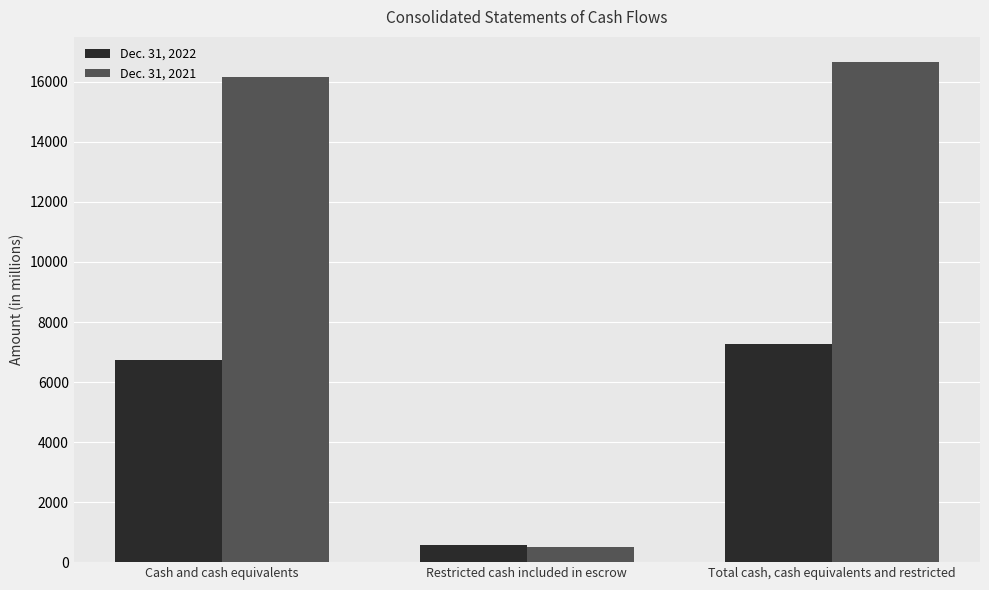

Reading right to left, what are all the values shown in this chart?

Dec. 31, 2022: Total cash, cash equivalents and restricted=7277	Restricted cash included in escrow=559	Cash and cash equivalents=6718
Dec. 31, 2021: Total cash, cash equivalents and restricted=16666	Restricted cash included in escrow=502	Cash and cash equivalents=16164